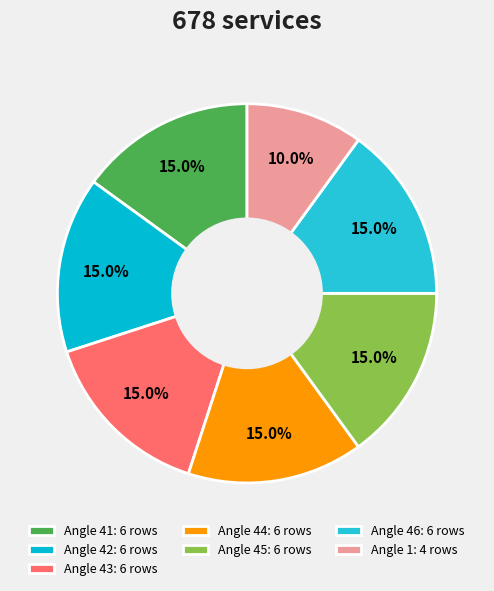

How many slices are in this pie chart?

7